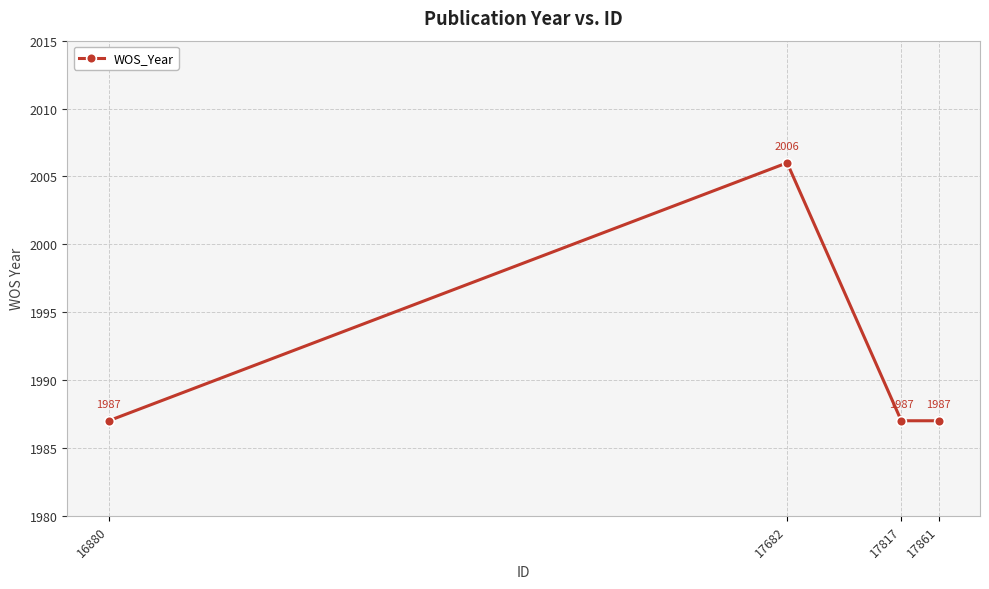

What is the value of the 4th point from the left?

1987